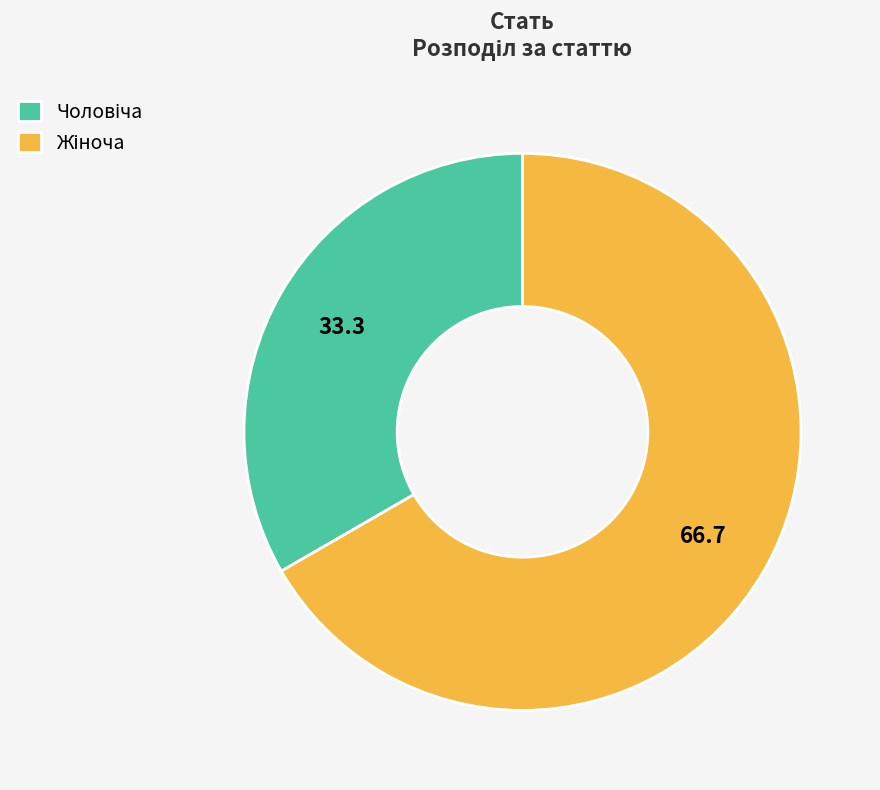

Is there a majority slice in this chart?

Yes